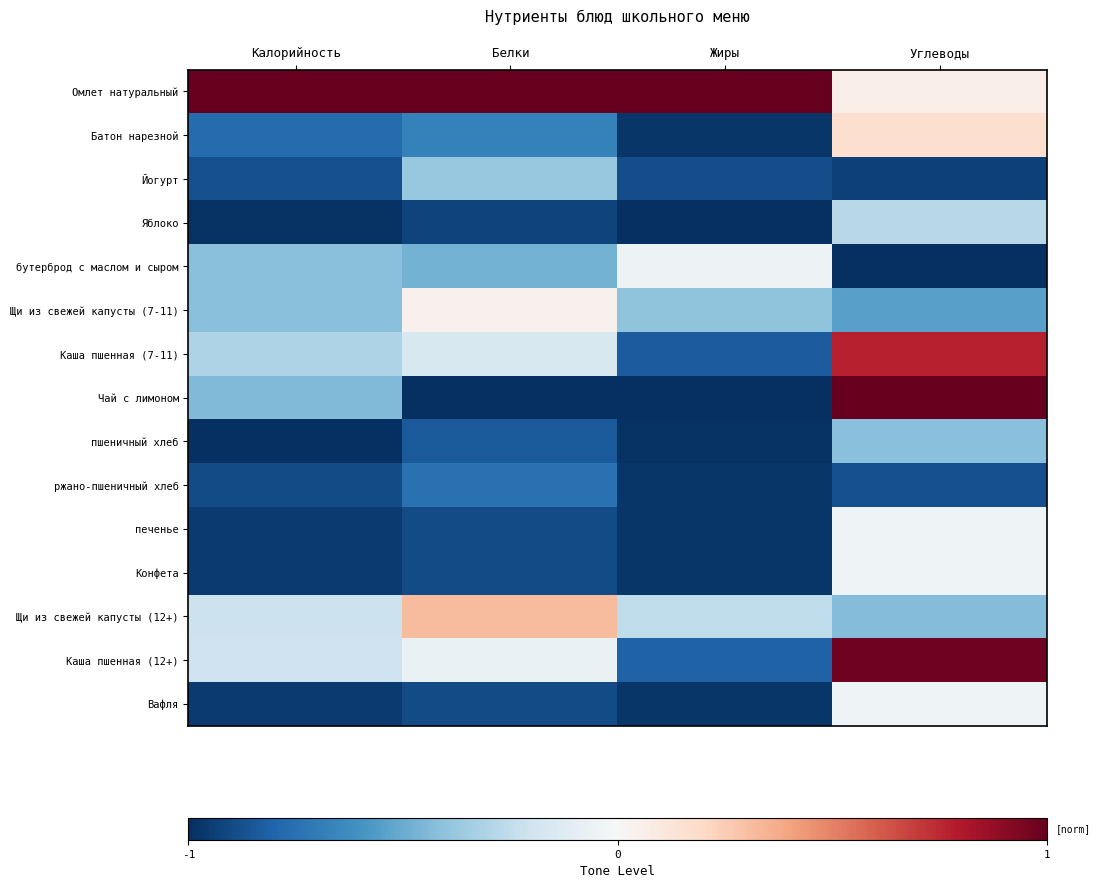

Which series changed the most between Жиры and Углеводы?

Чай с лимоном